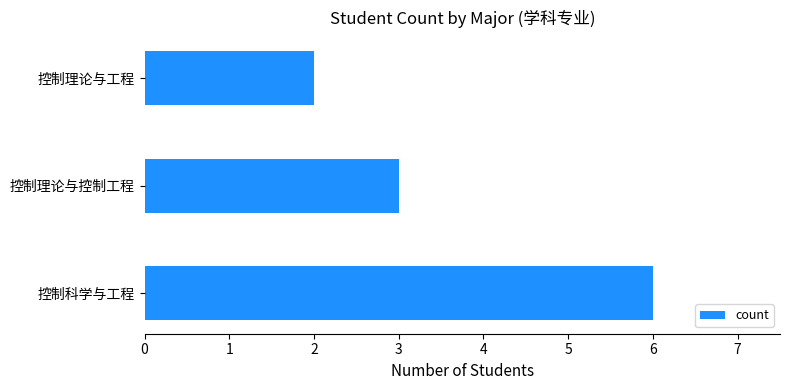

List the labels in order of value, largest first.

控制科学与工程, 控制理论与控制工程, 控制理论与工程